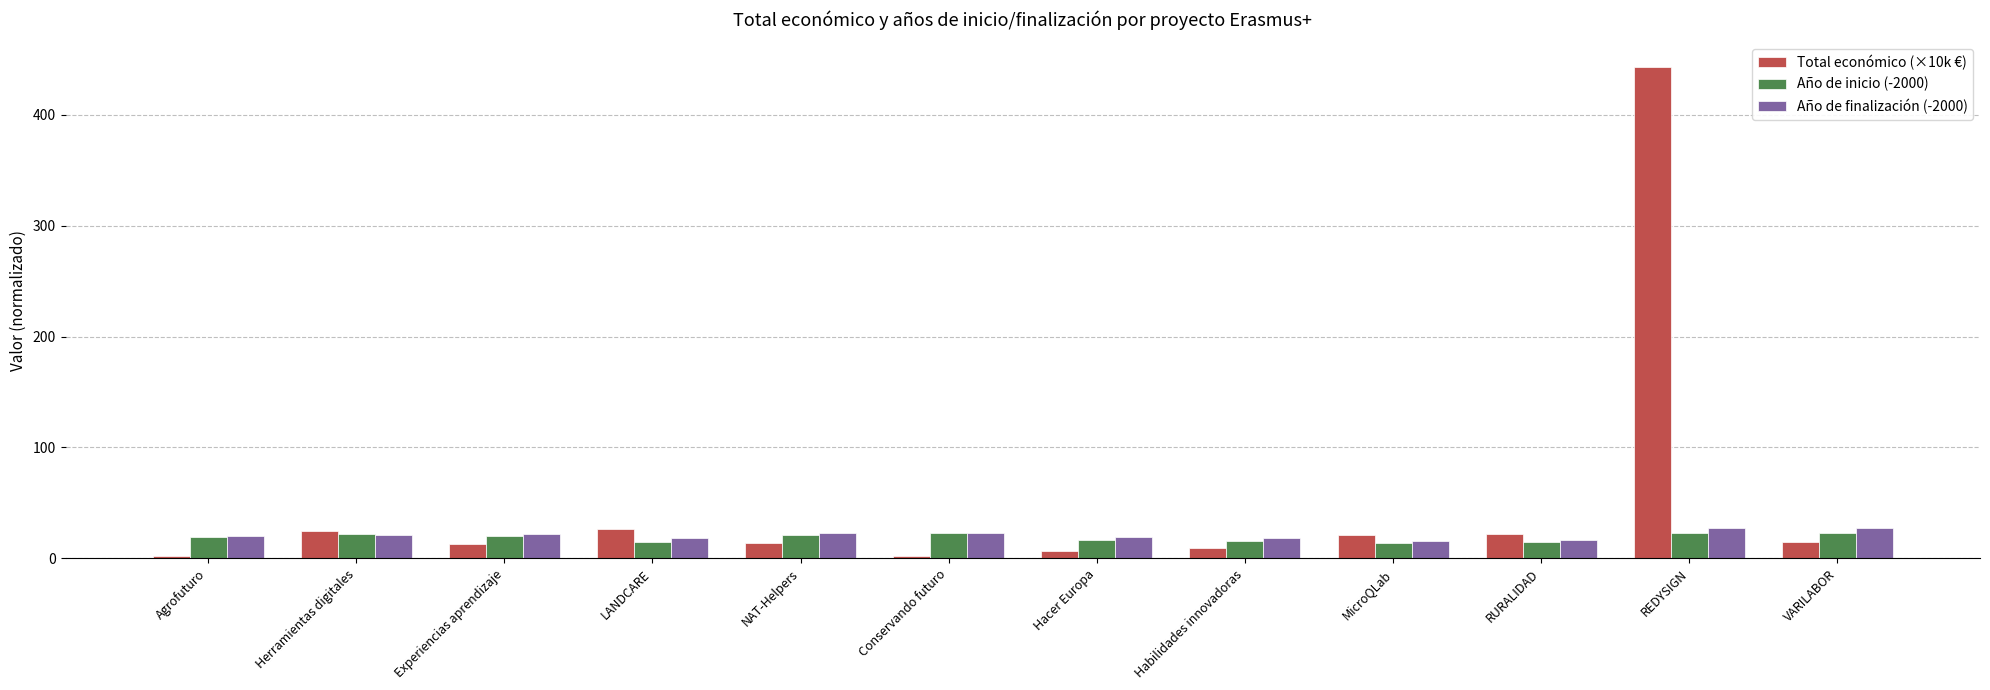

Which series has the largest range (max minus min)?

Total económico (×10k €)